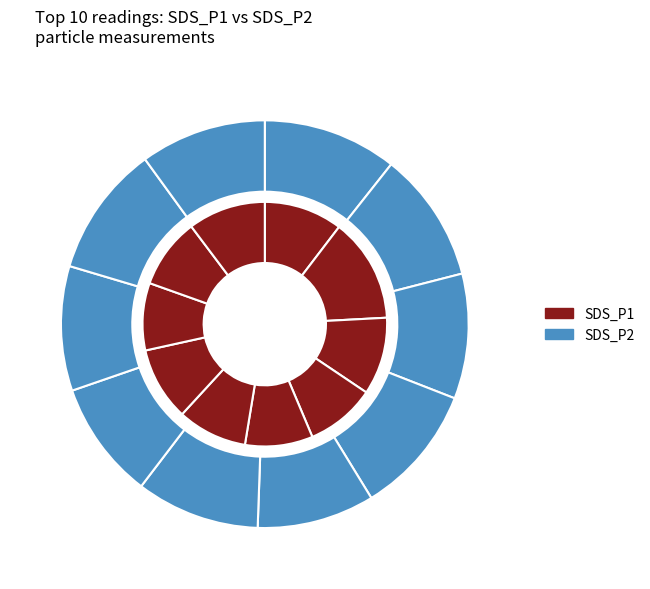

Which has a higher value, 00:09 or 00:17?

00:09